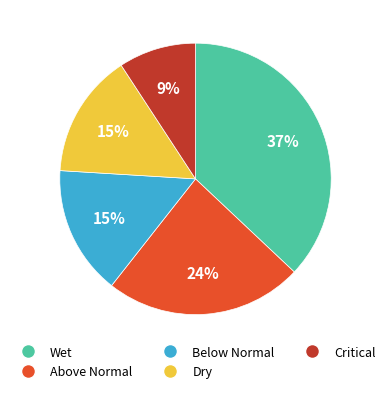

How many slices are in this pie chart?

5